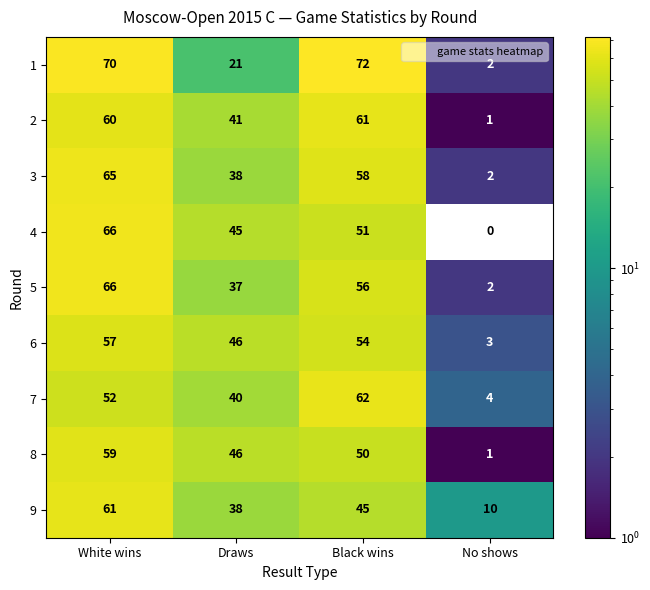

List the labels in order of 8 value, smallest first.

No shows, Draws, Black wins, White wins